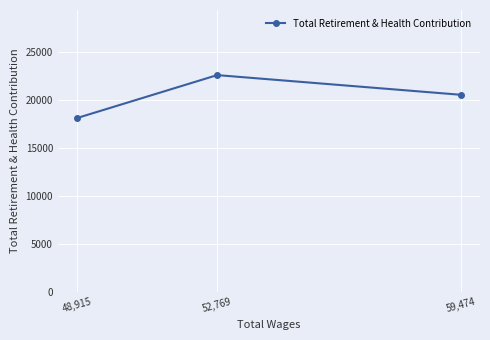

Is this an area chart (filled region under the line)?

No